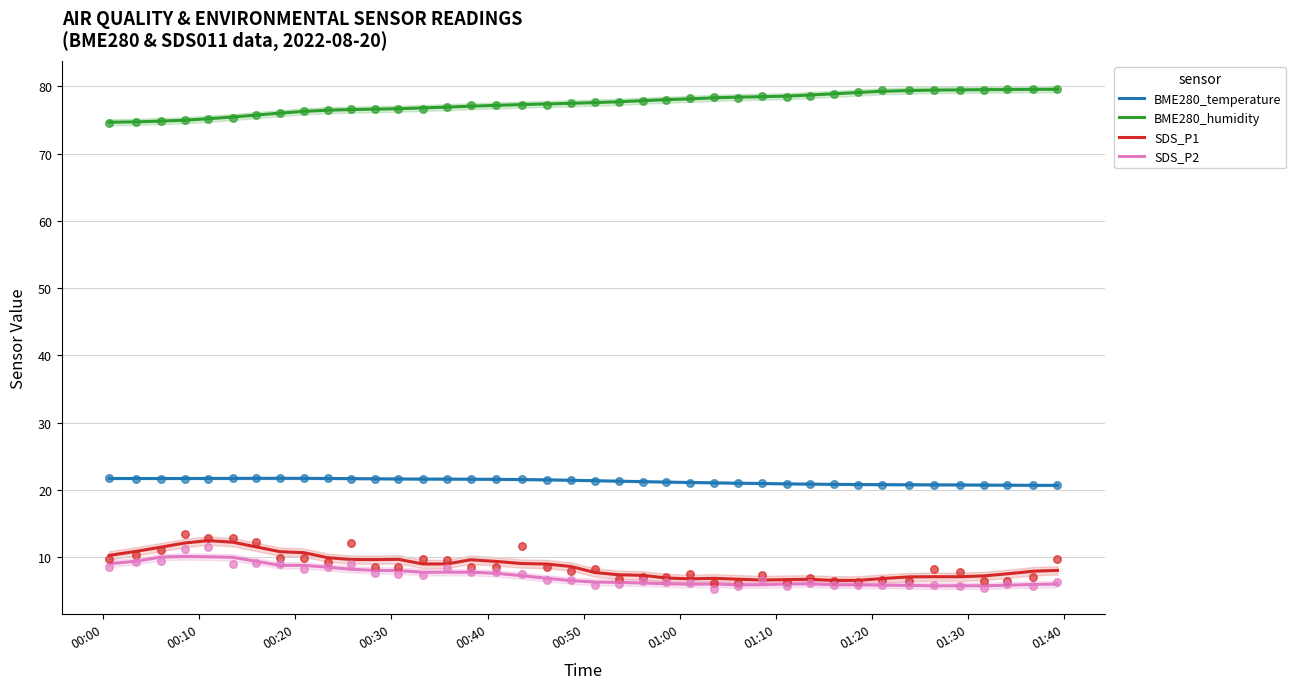

Which series has the largest total across all categories?

BME280_humidity